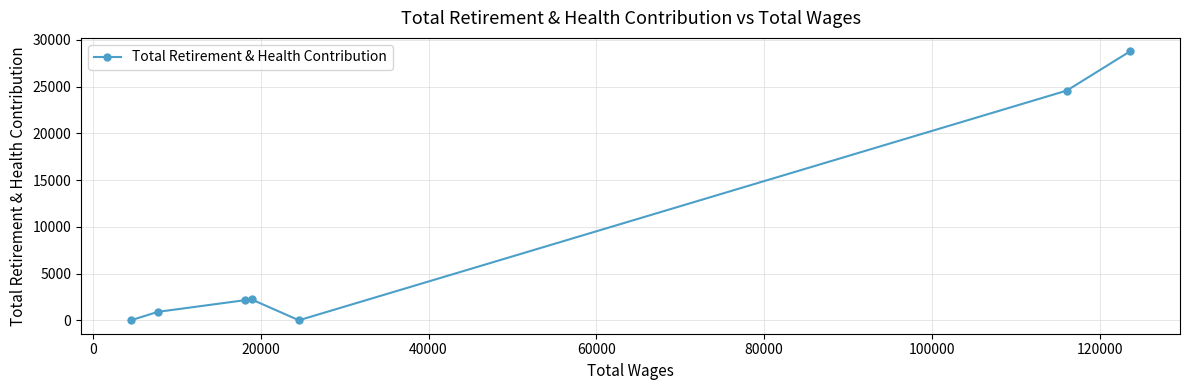

What is the greatest value displayed?

28783